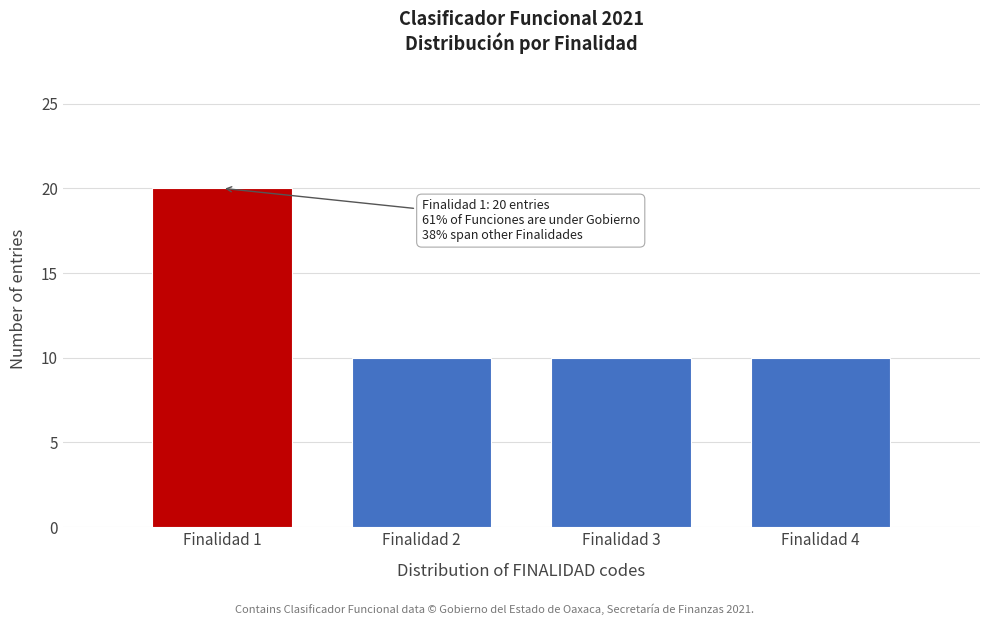

Reading left to right, extract all data points from this chart.

Finalidad 1=20	Finalidad 2=10	Finalidad 3=10	Finalidad 4=10